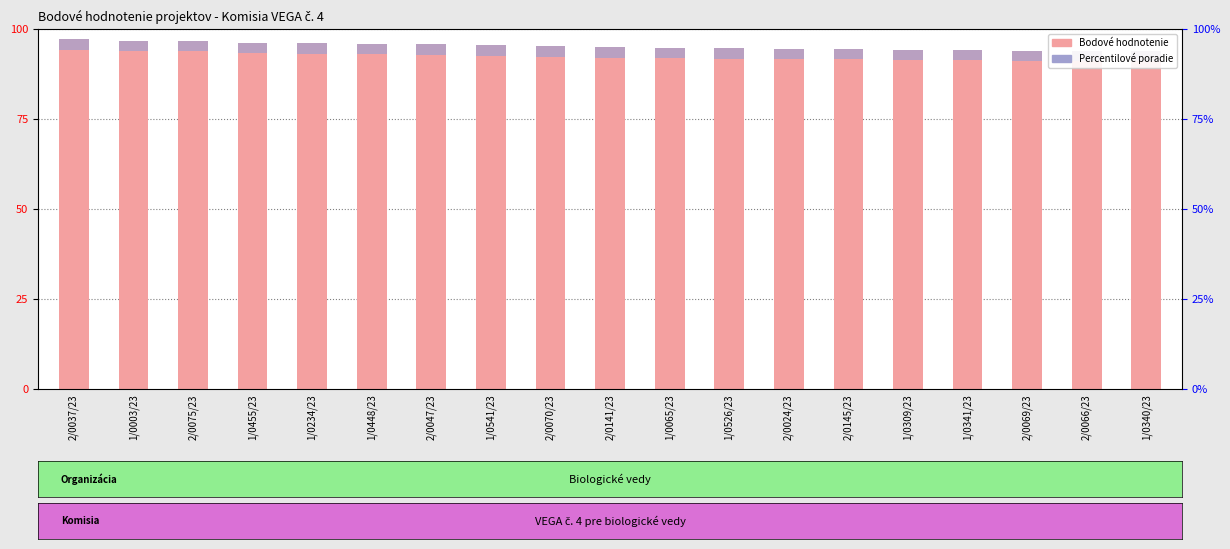

Which category has the highest value across all series?

2/0037/23